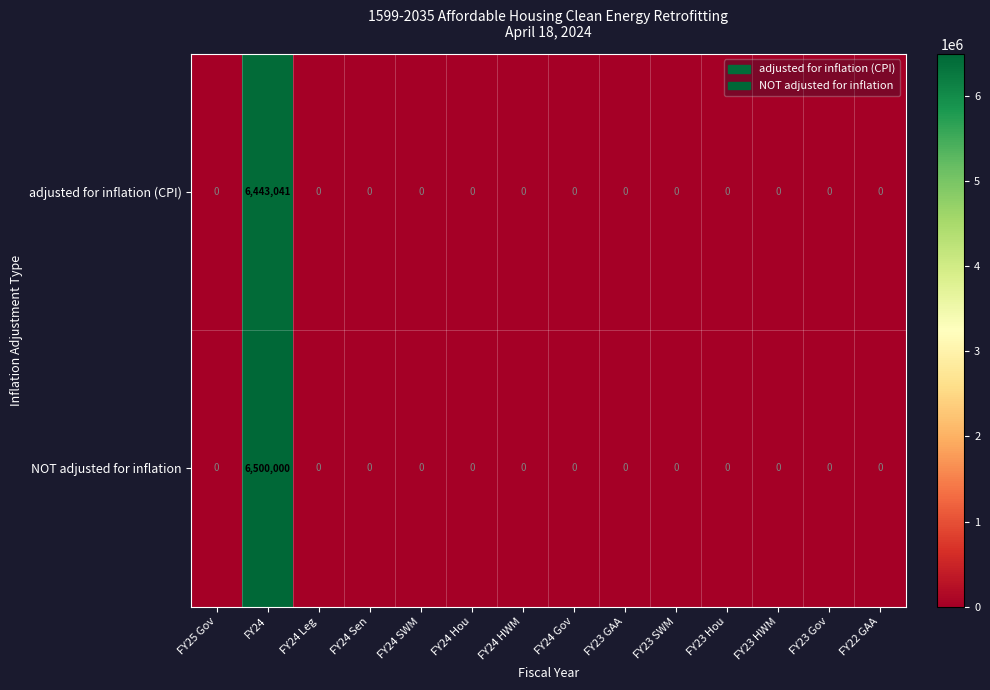

What is the maximum value shown in the chart?

6500000